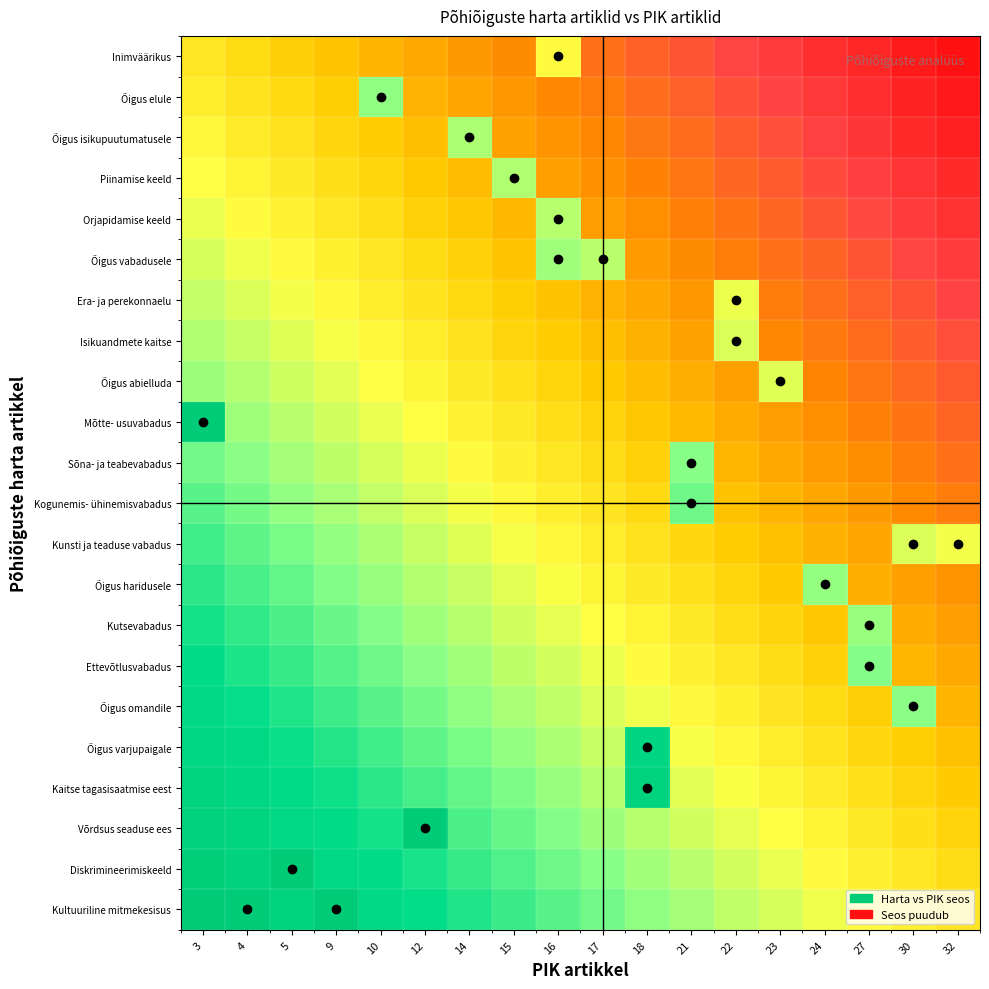

What is the difference between the highest and lowest values at 9?

0.6